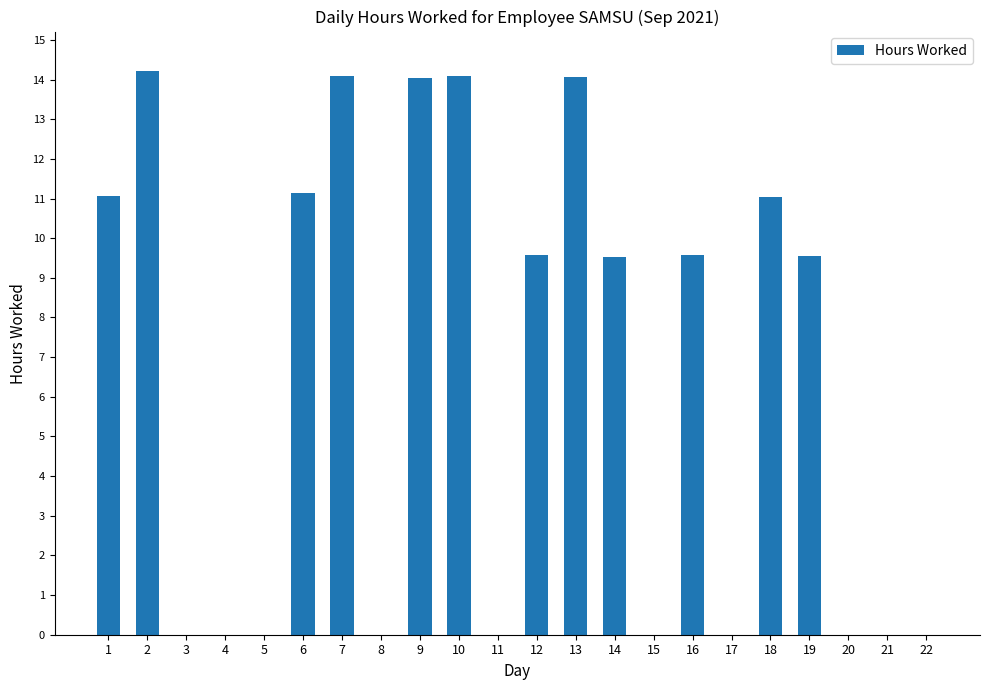

What is the sum of all values?

142.0